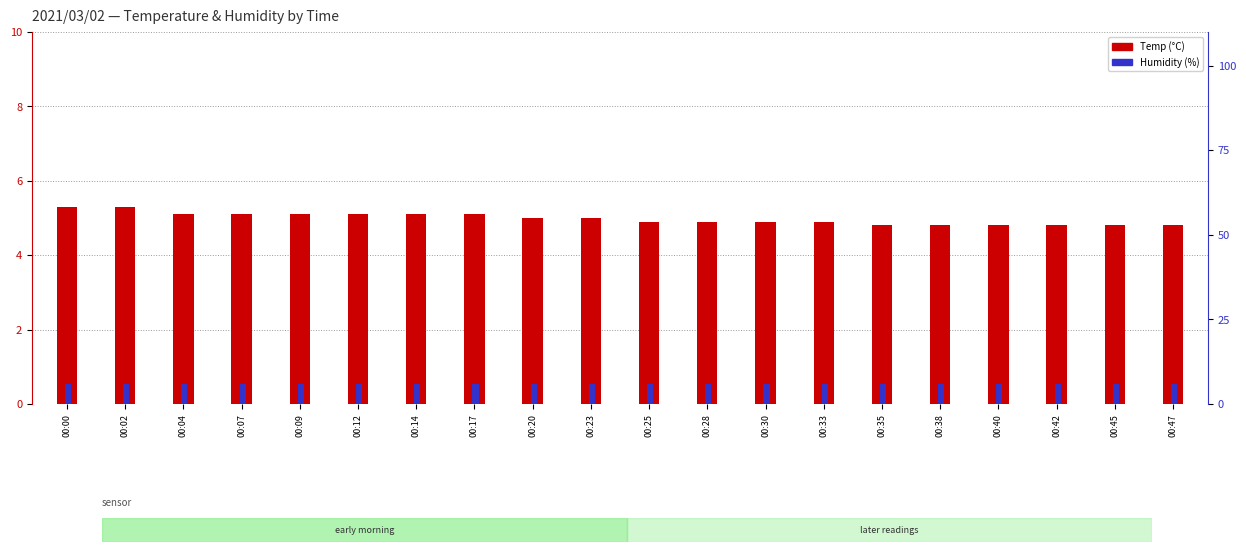

How many groups of bars are there?

20